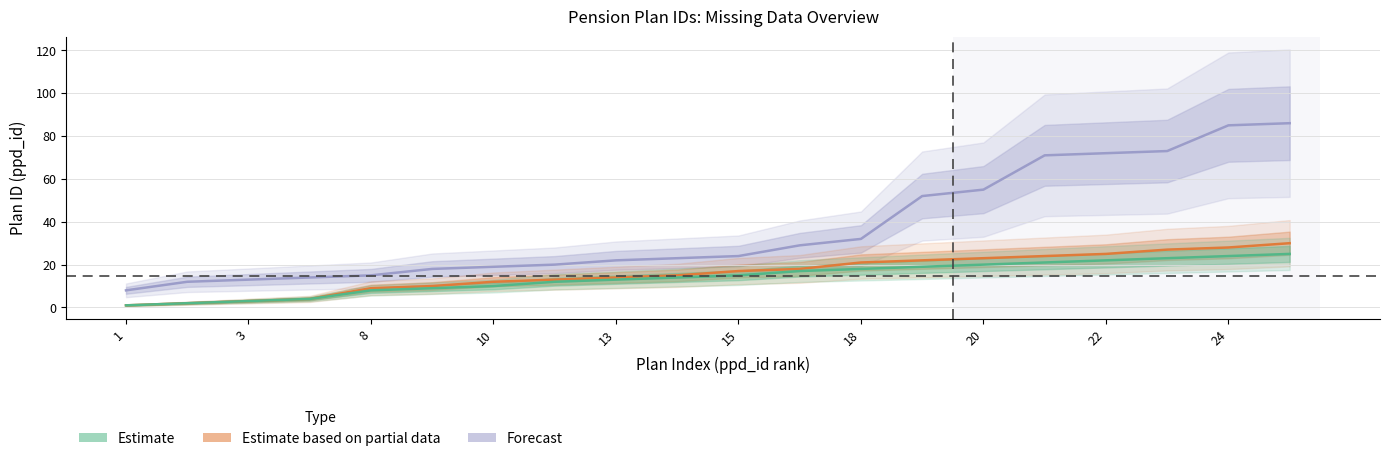

How many values in the Forecast series are below 24?

10